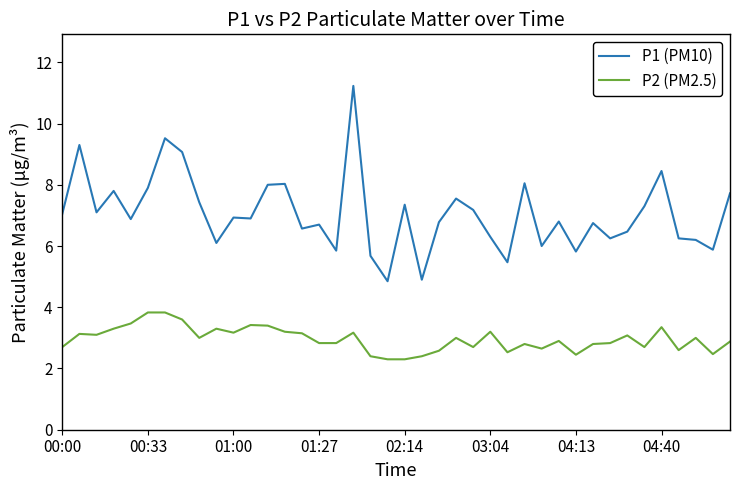

Count the number of data series in this chart.

2